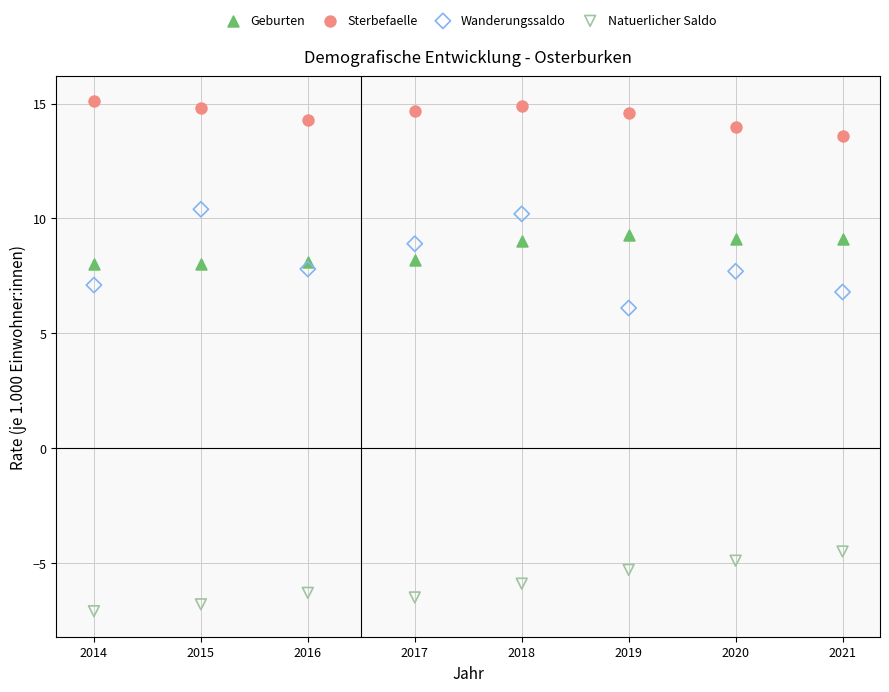

Across all data points, what is the range of Y values (max minus min)?

22.2